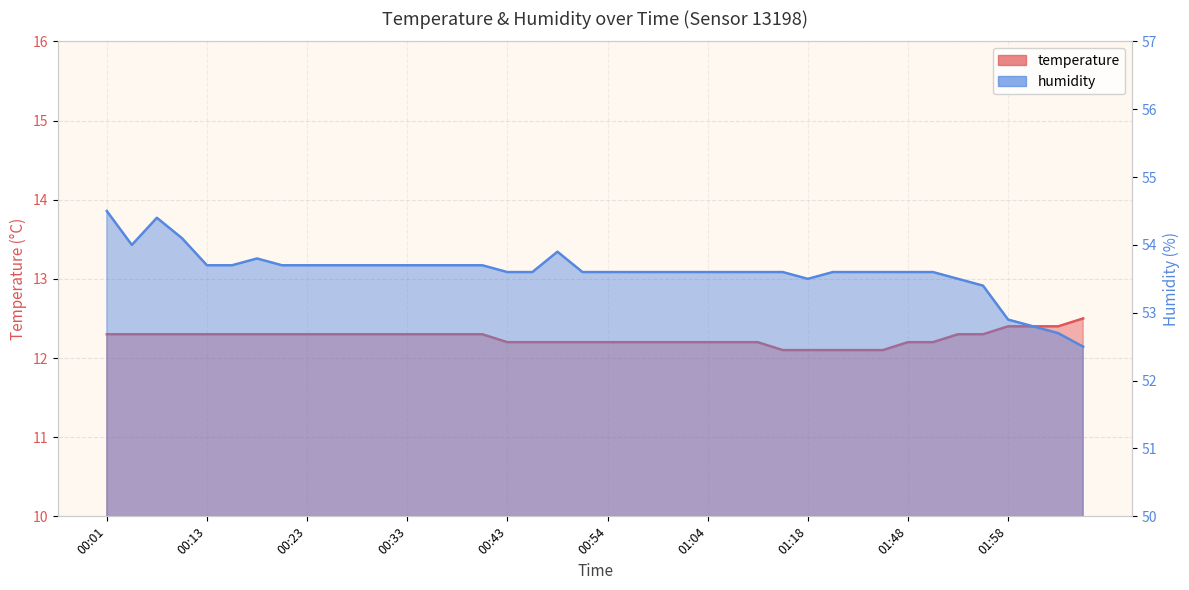

Between 01:12 and 01:07, which is larger?

01:07